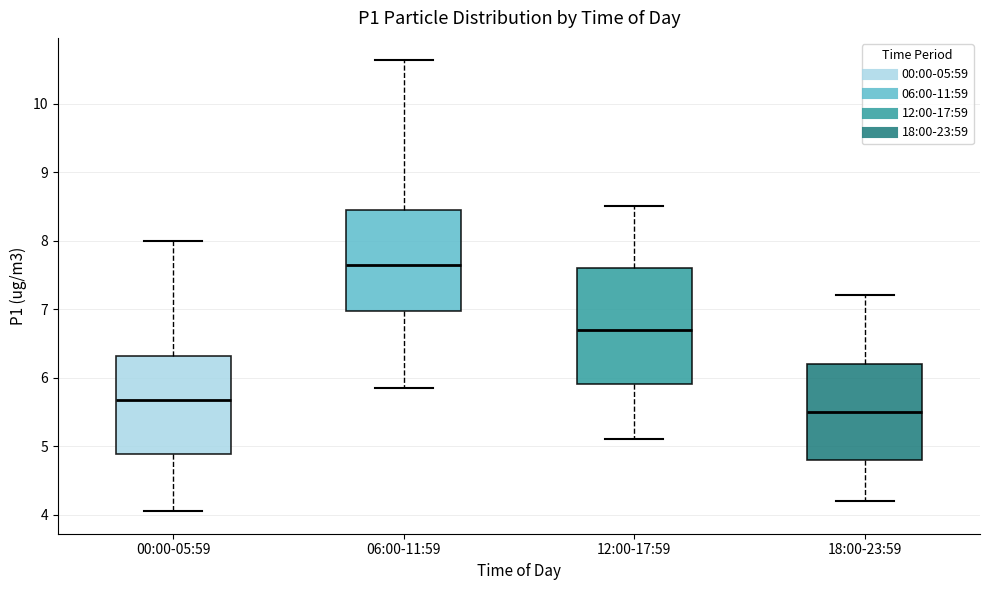

Which box's median line is the lowest?

18:00-23:59